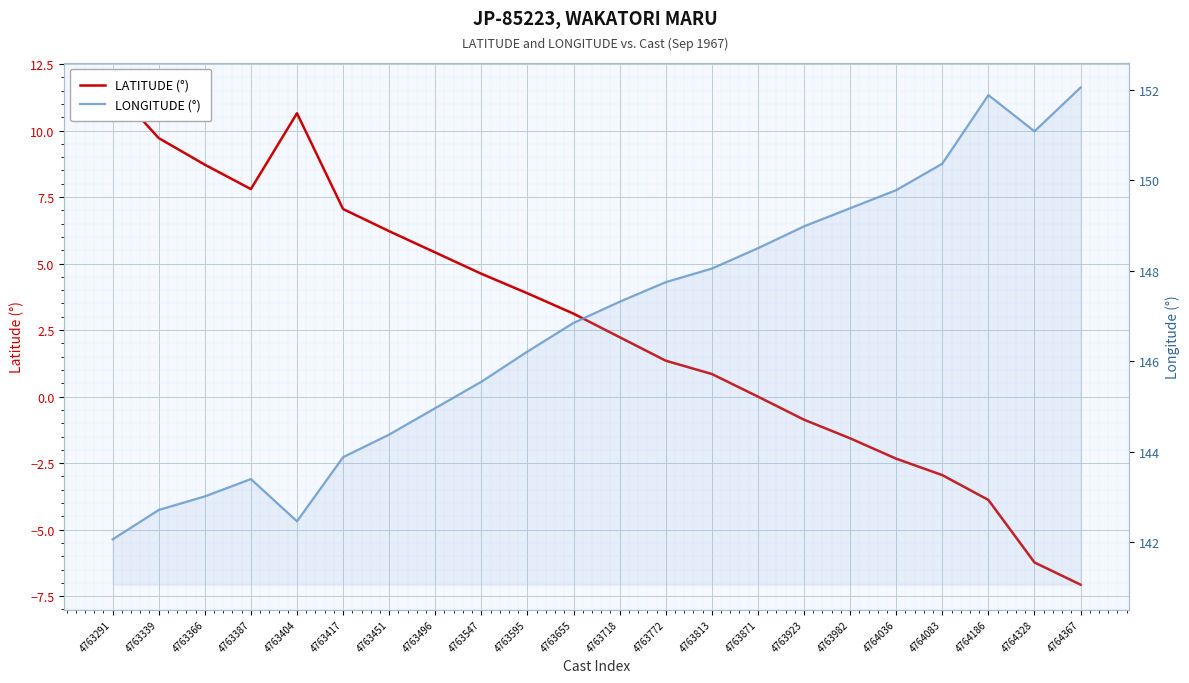

Which label corresponds to the largest value in the chart?

4764367